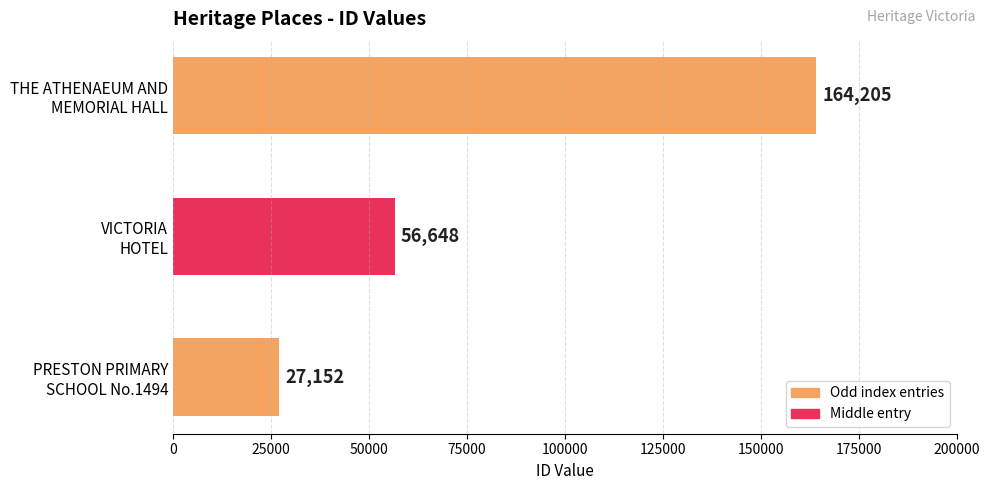

What is the difference between the second highest and minimum values?

29496